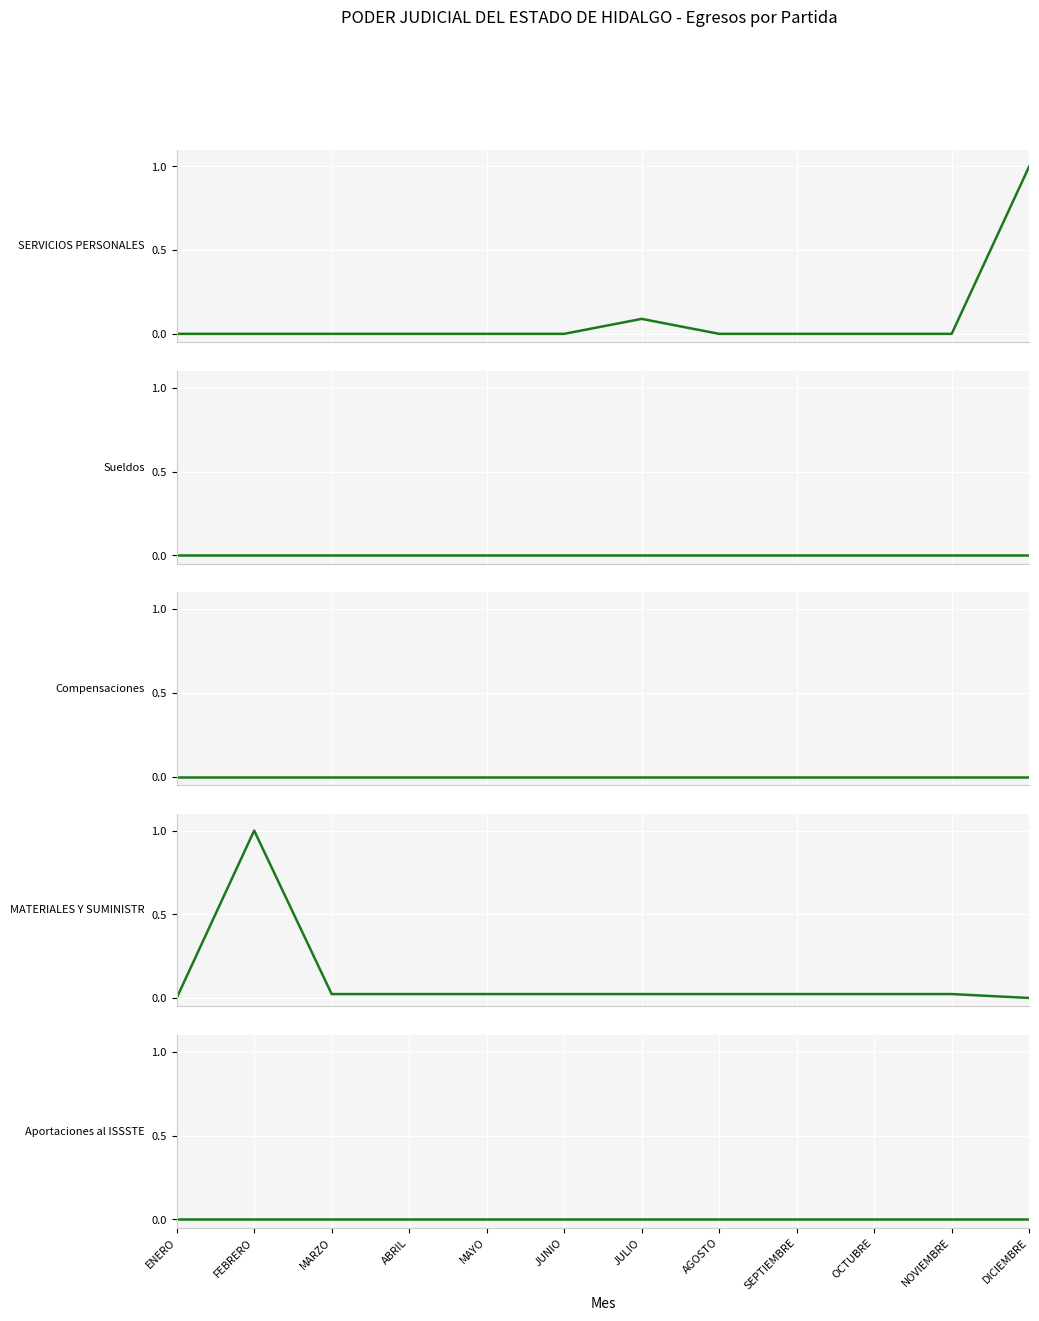

At which label is Sueldos closest to 0?

ENERO